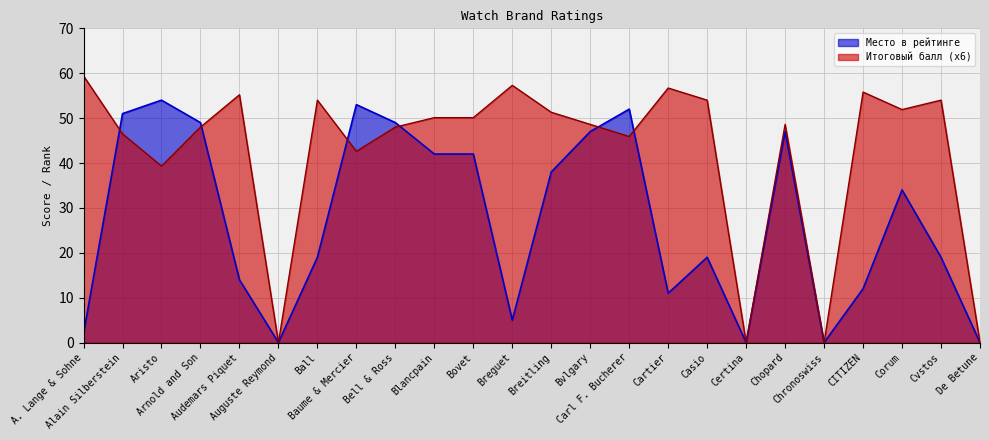

How many times do Место в рейтинге and Итоговый балл cross each other?

6